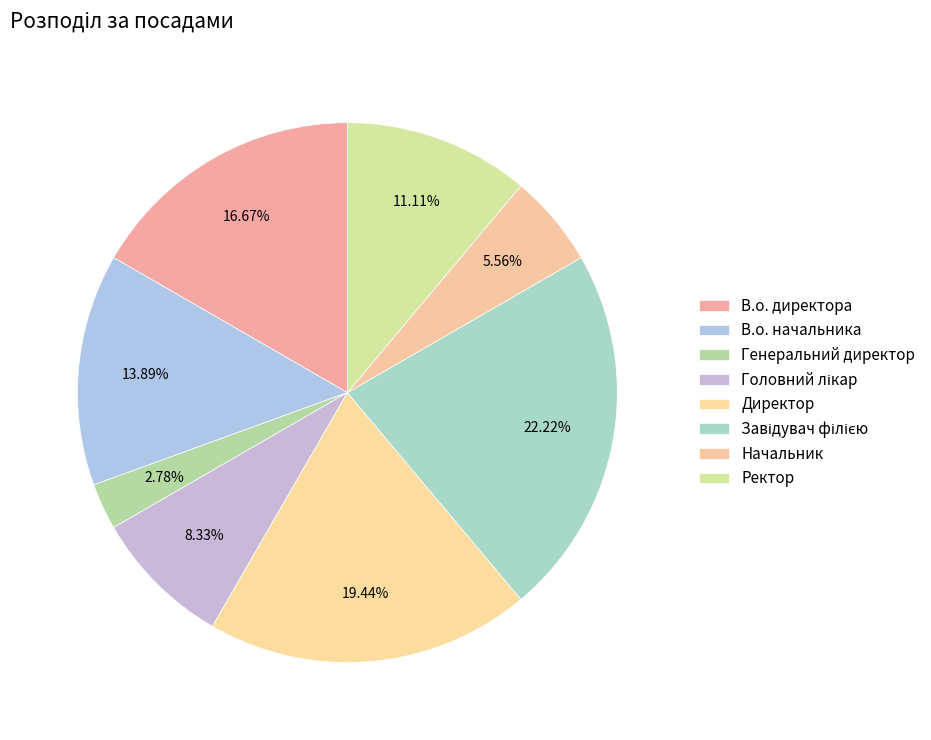

True or false: Головний лікар accounts for 8% of the total.

True